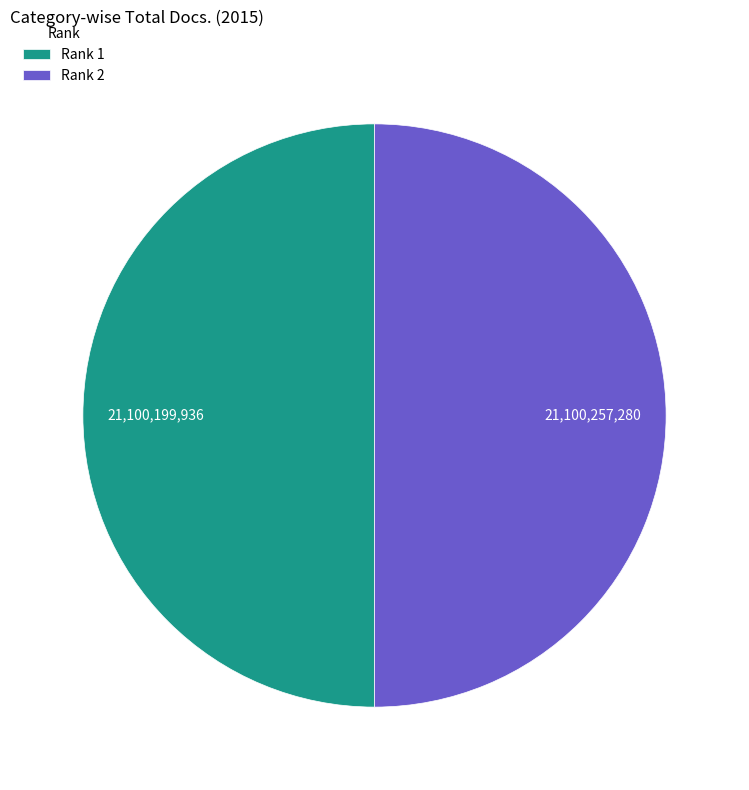

True or false: Rank 2 accounts for 50% of the total.

True